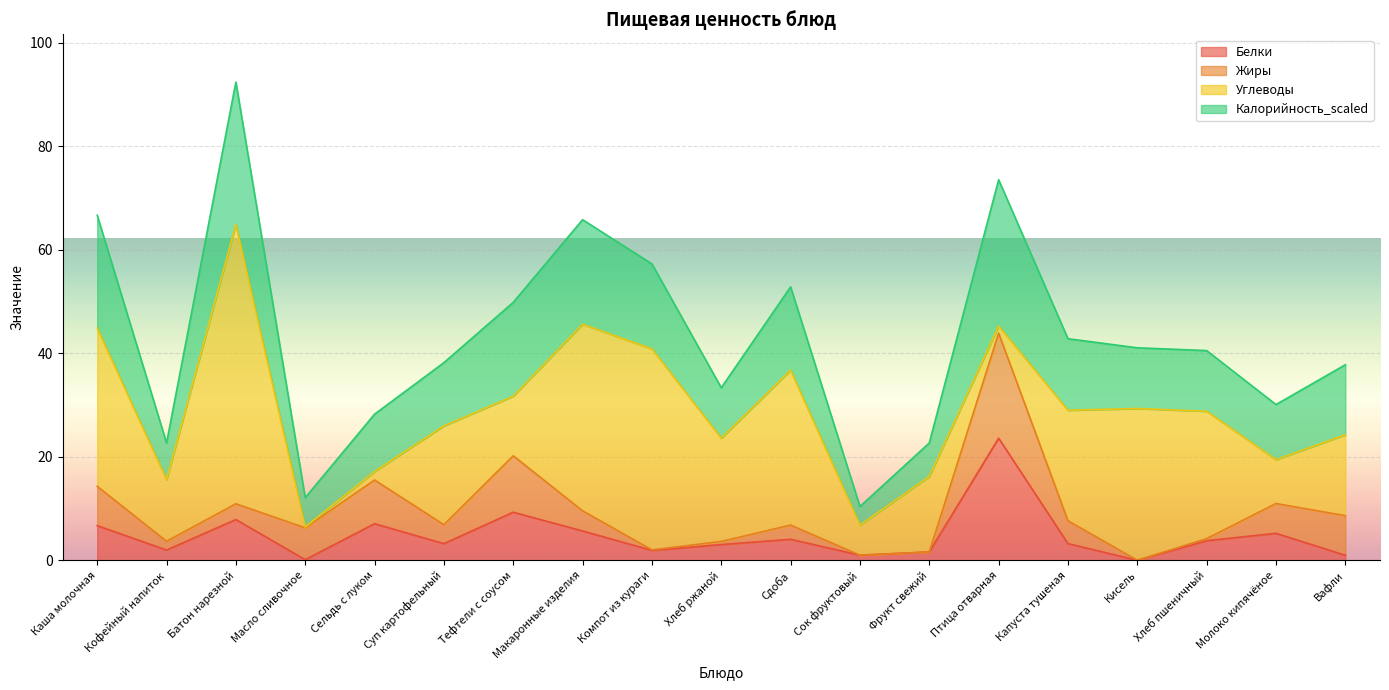

At which label does Белки first exceed 3?

Каша молочная